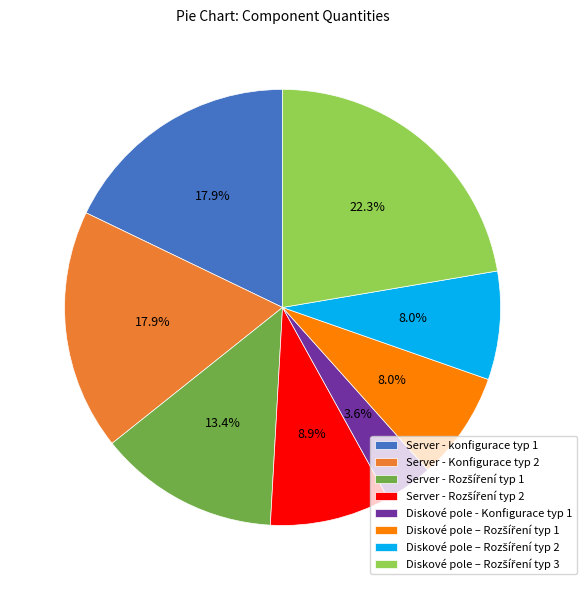

True or false: Server - Konfigurace typ 2 accounts for 18% of the total.

True